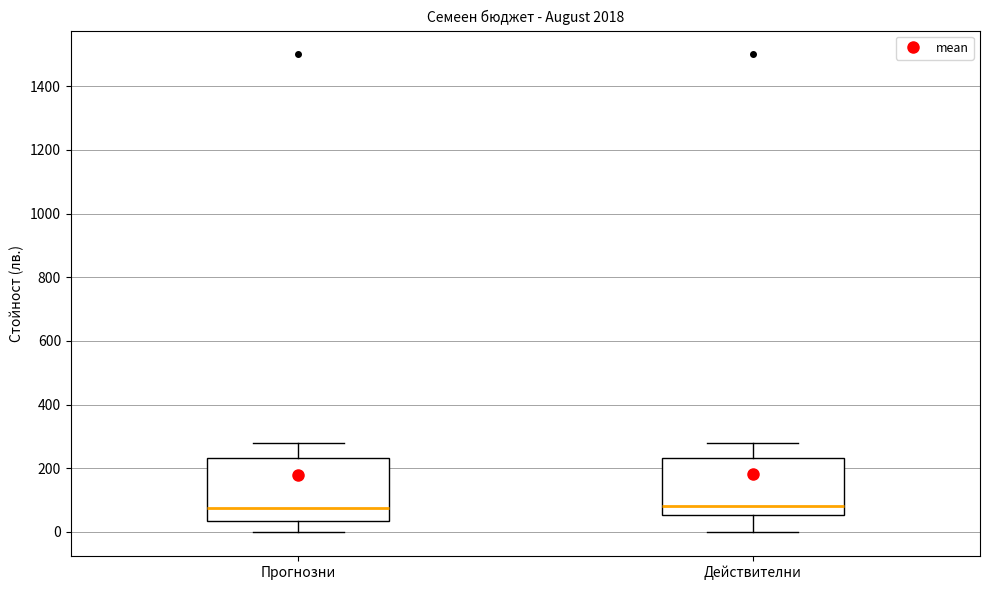

Where is the upper edge of the box for Действителни on the y-axis? The values are not printed on the chart, so give them approximately, as read against the axis.

240